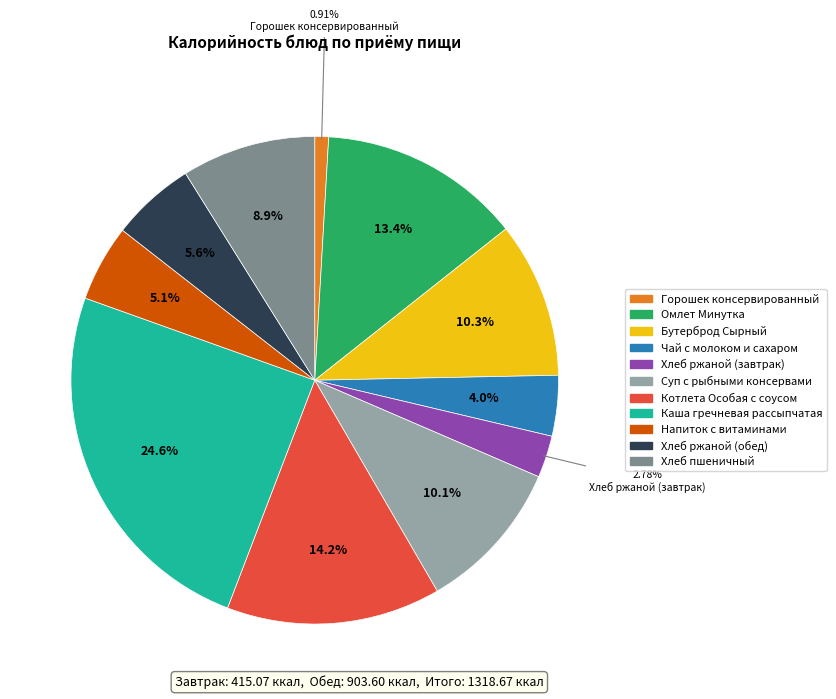

Does any single category account for the majority?

No